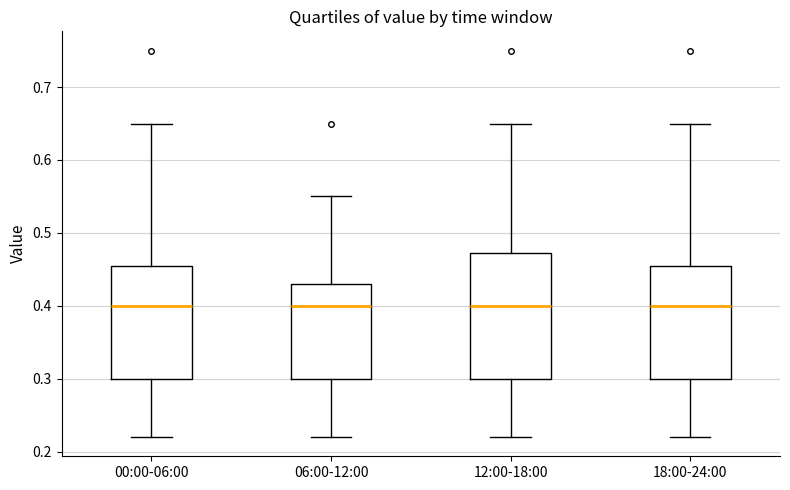

Where is the lower edge of the box for 00:00-06:00 on the y-axis? The values are not printed on the chart, so give them approximately, as read against the axis.

0.30